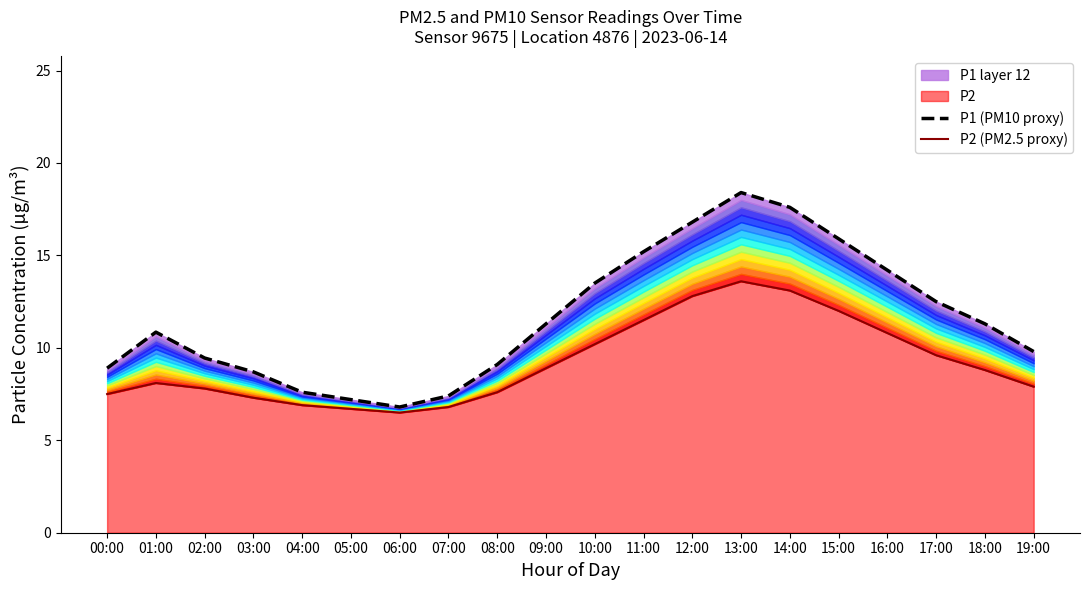

What is the smallest value displayed?

6.5